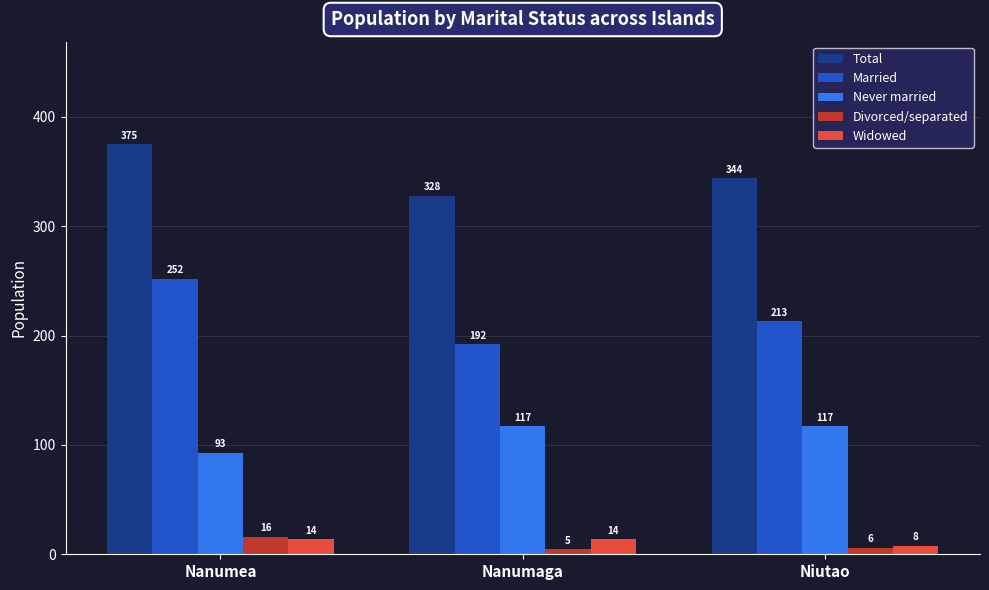

Which label corresponds to the smallest value in the chart?

Nanumaga